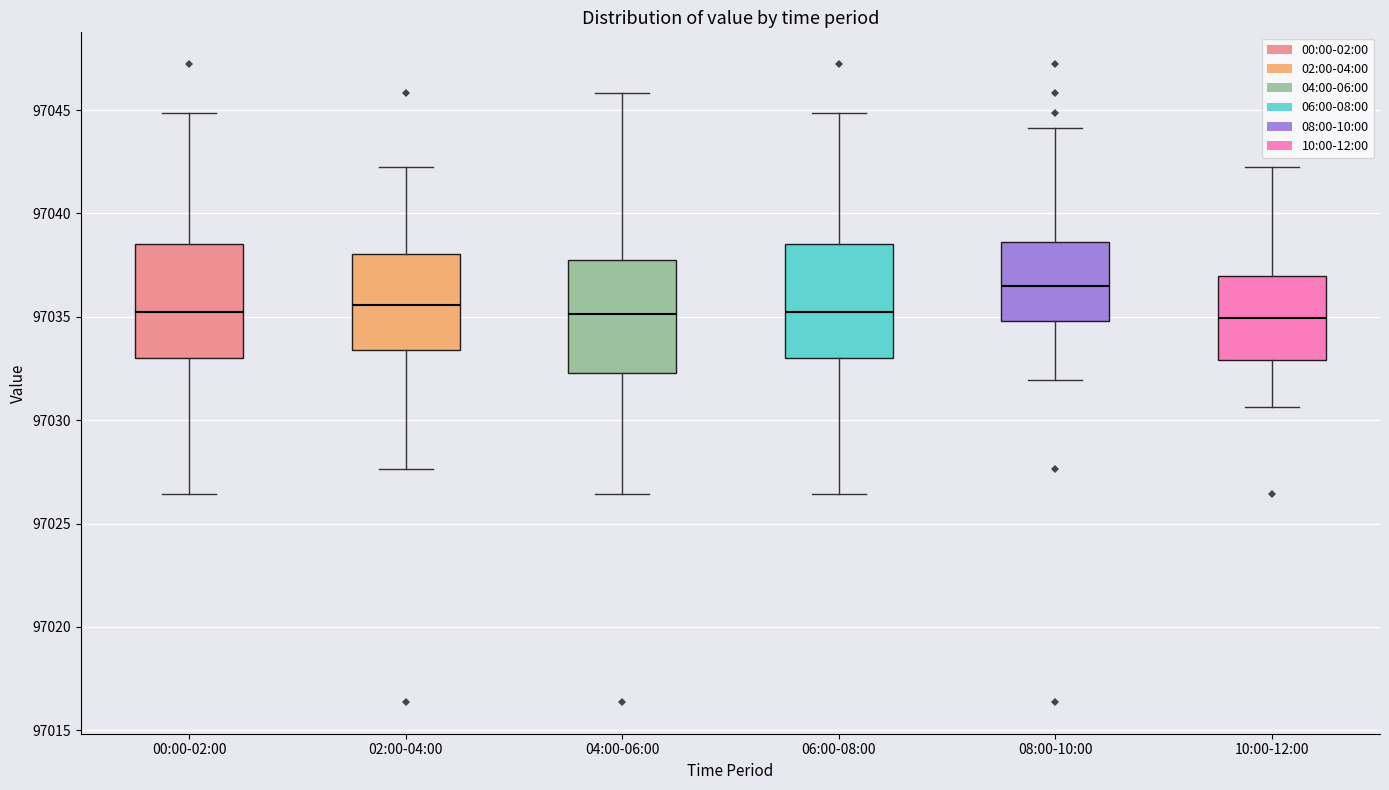

Where does the lower whisker of the box for 08:00-10:00 end on the y-axis? The values are not printed on the chart, so give them approximately, as read against the axis.

97032.0